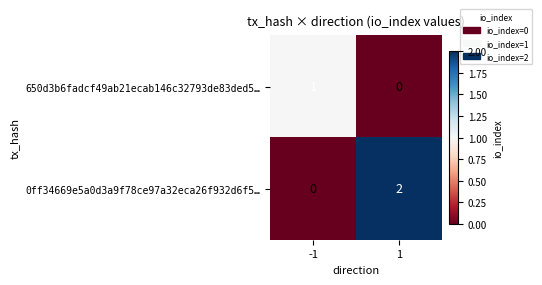

Reading right to left, list all the values displayed in this chart.

650d3b6fadcf49ab21ecab146c32793de83ded5…: 0	1
0ff34669e5a0d3a9f78ce97a32eca26f932d6f5…: 2	0